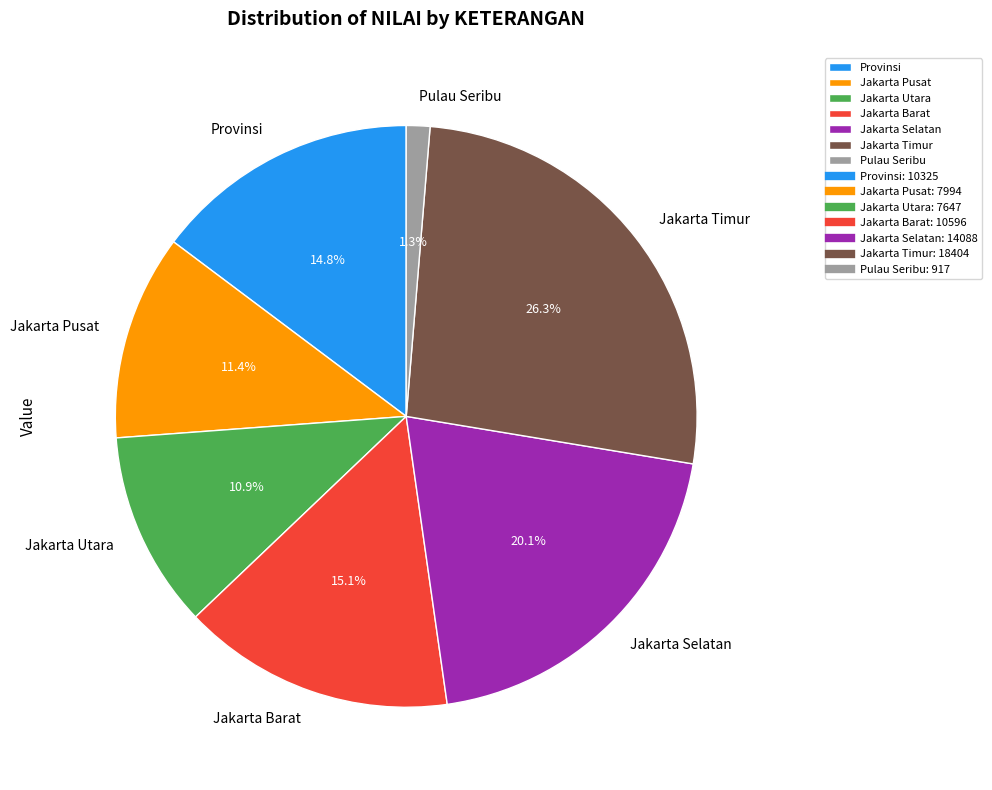

Is there a majority slice in this chart?

No